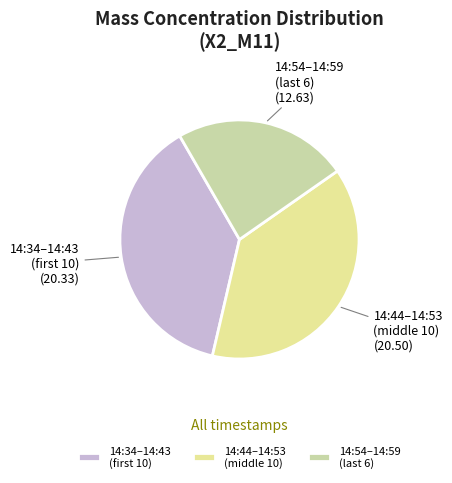

Does any single category account for the majority?

No